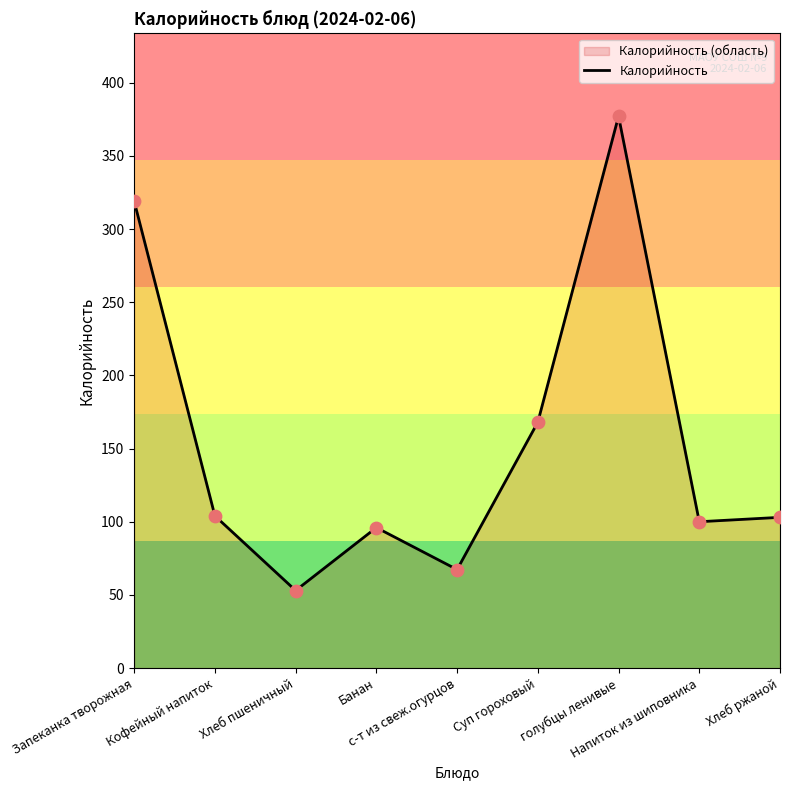

Approximately how many times larger is the value at Хлеб ржаной compared to Банан?

1.1